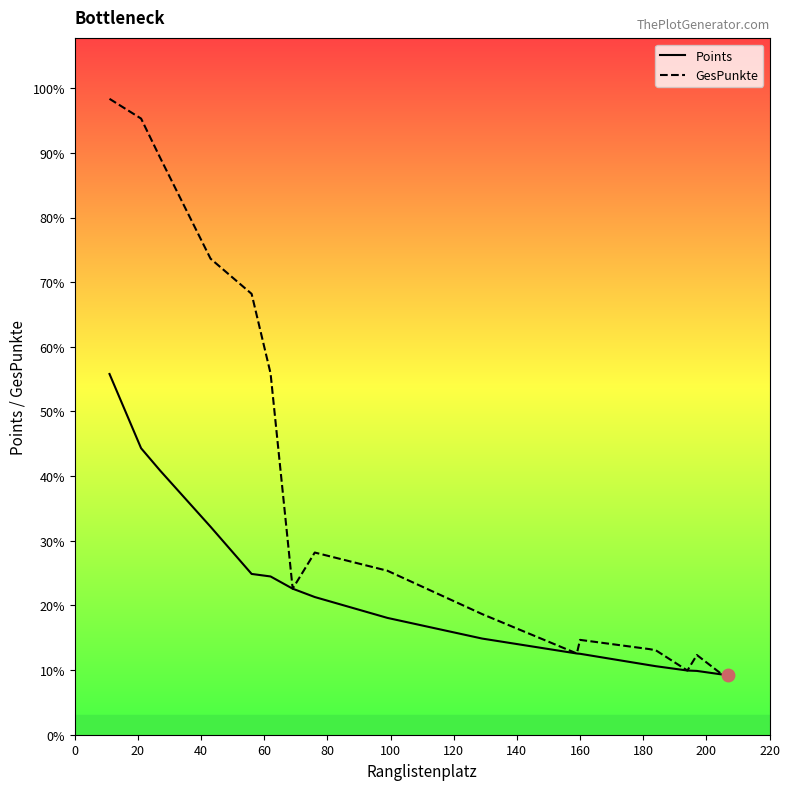

Rank the series by their maximum value, from lowest to highest.

Points, GesPunkte